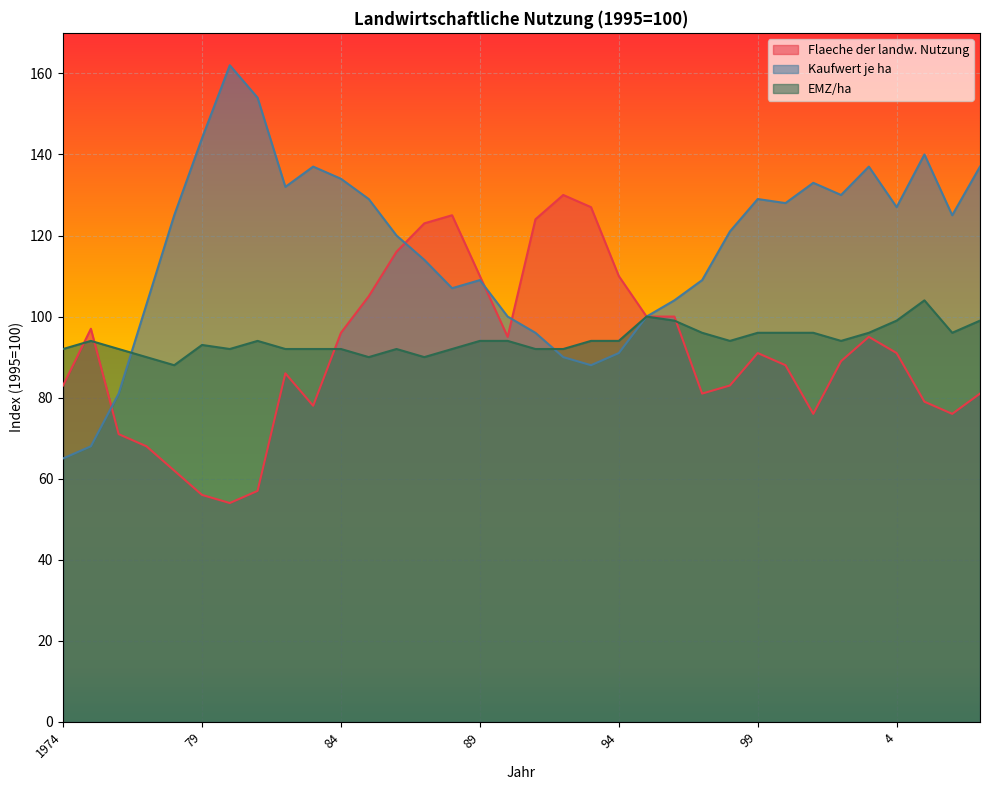

Reading right to left, transcribe all the data shown in this chart.

Flaeche der landw. Nutzung: 81	76	79	91	95	89	76	88	91	83	81	100	100	110	127	130	124	95	110	125	123	116	105	96	78	86	57	54	56	62	68	71	97	83
Kaufwert je ha: 137	125	140	127	137	130	133	128	129	121	109	104	100	91	88	90	96	100	109	107	114	120	129	134	137	132	154	162	144	125	103	81	68	65
EMZ/ha: 99	96	104	99	96	94	96	96	96	94	96	99	100	94	94	92	92	94	94	92	90	92	90	92	92	92	94	92	93	88	90	92	94	92